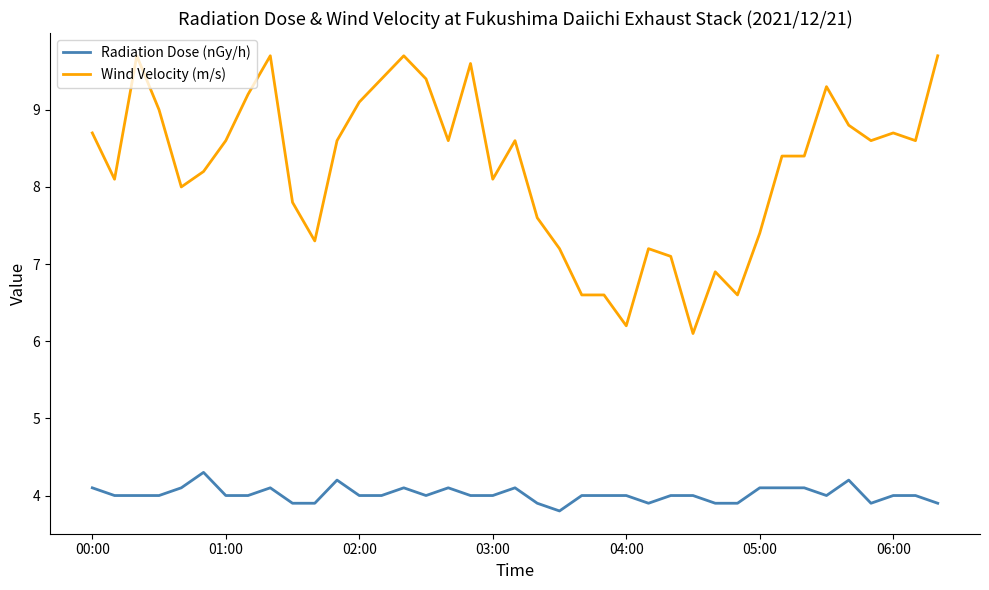

True or false: Radiation Dose (nGy/h) and Wind Velocity (m/s) cross at least once.

False